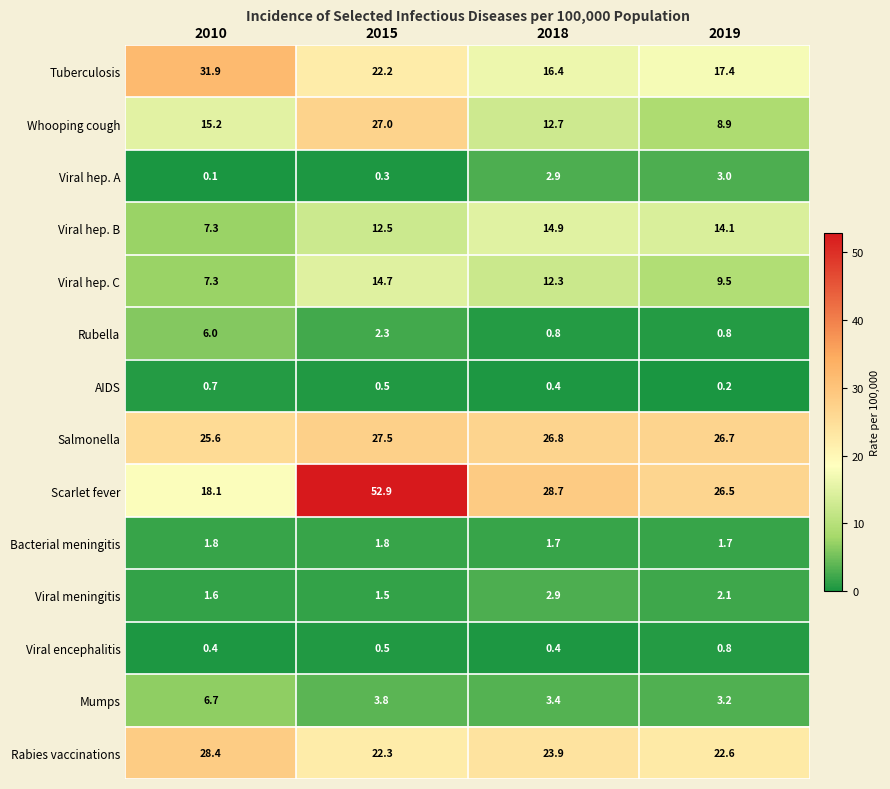

At which category is the sum across all series the highest?

2015